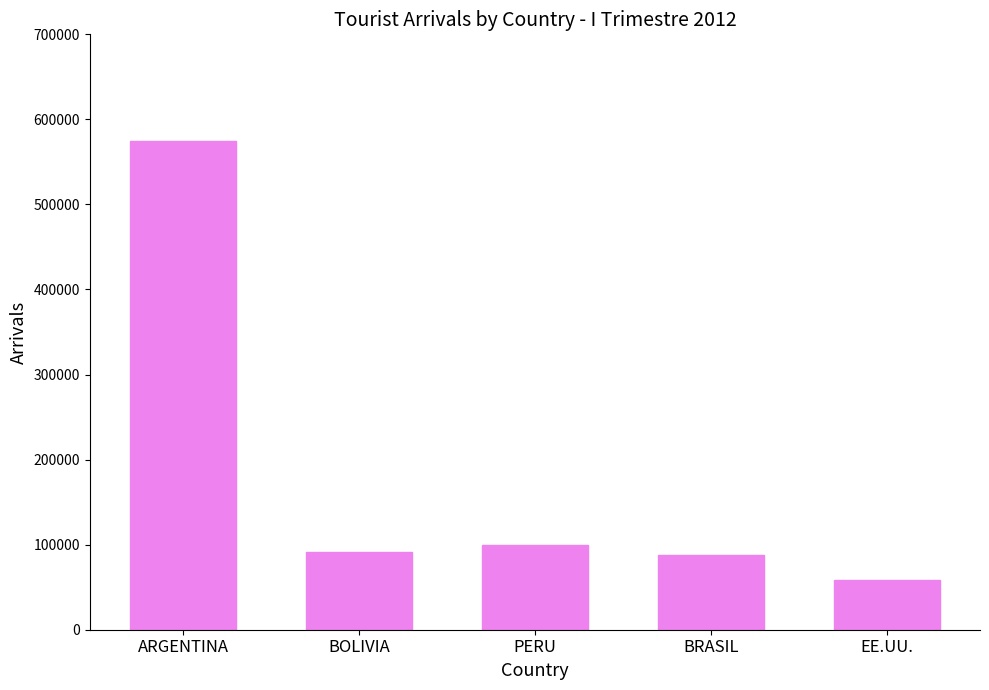

Approximately how many times larger is the value at ARGENTINA compared to PERU?

5.7